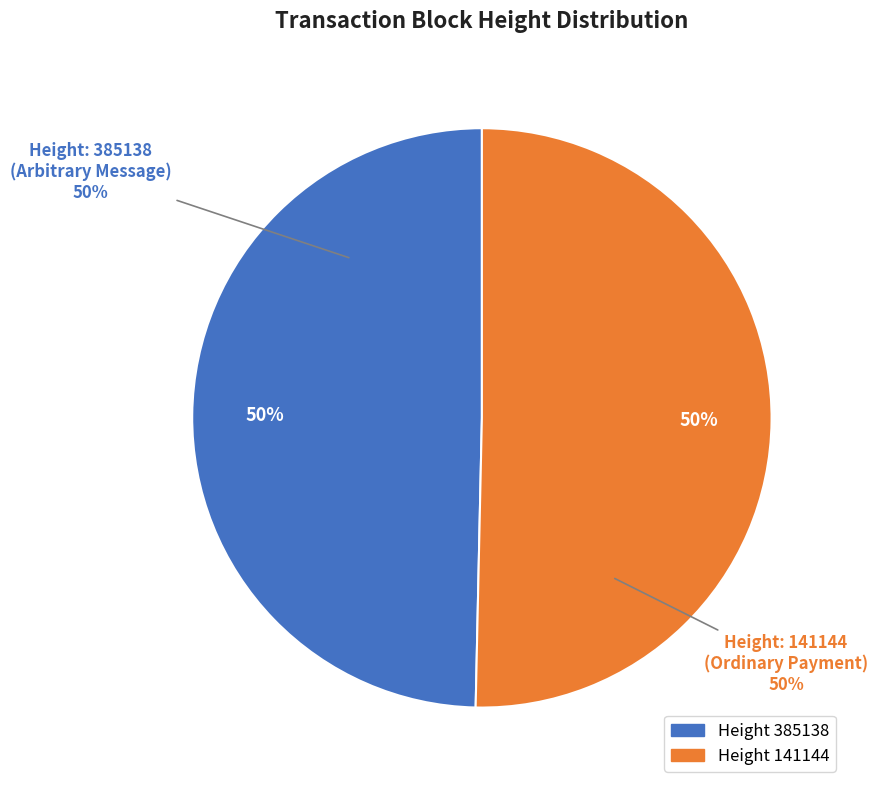

The 385138 slice represents 55% of the pie. True or false?

False